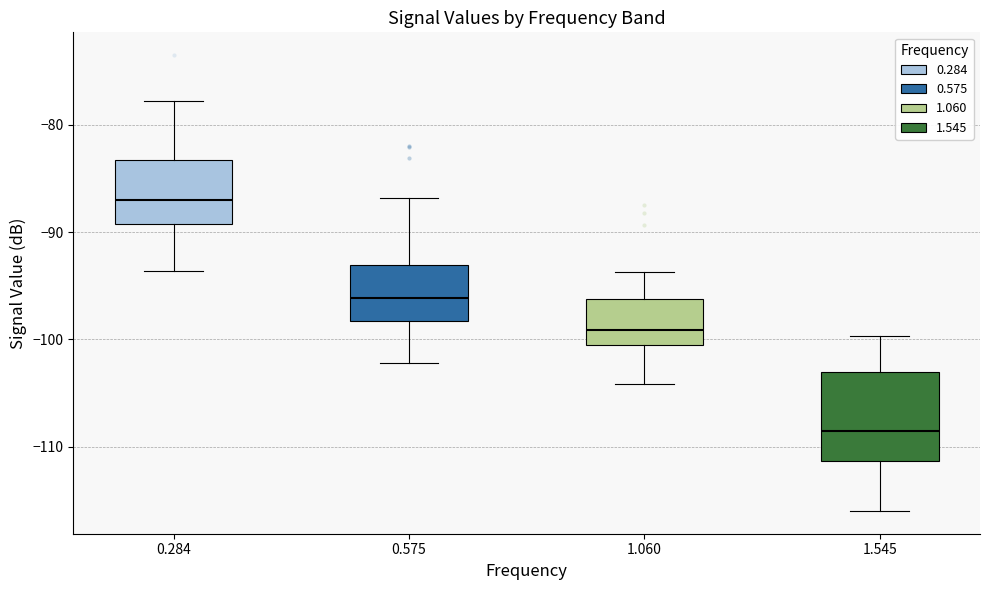

Where is the lower edge of the box at x = 1.545 on the y-axis? The values are not printed on the chart, so give them approximately, as read against the axis.

-111